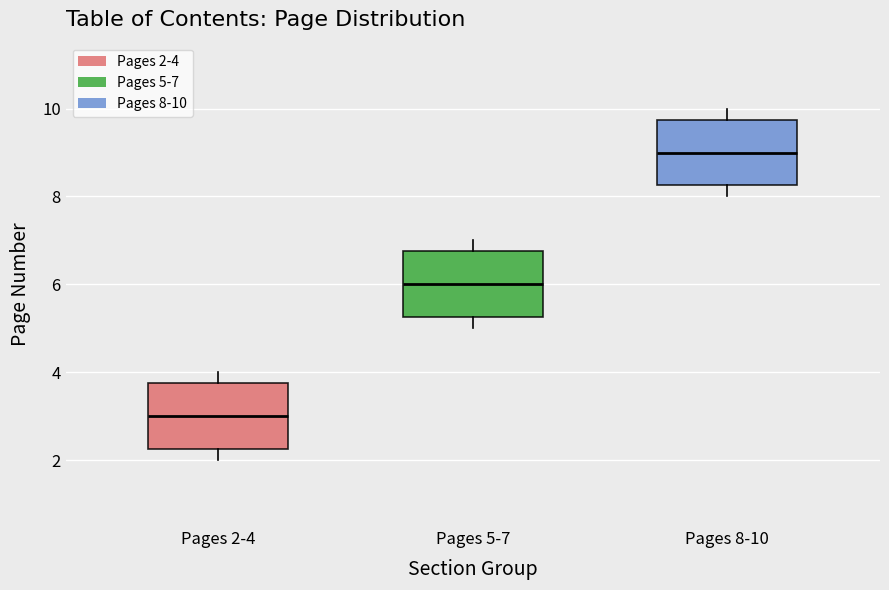

Reading left to right, transcribe this box plot: for each box, give where its median line is, the range the box spans, and where its two whiskers end, as read against the y-axis. The values are not printed on the chart, so give them approximately, as read against the axis.

Pages 2-4: median 3.0, box 2.2 to 3.8, whiskers 2.0 to 4.0
Pages 5-7: median 6.0, box 5.2 to 6.8, whiskers 5.0 to 7.0
Pages 8-10: median 9.0, box 8.2 to 9.8, whiskers 8.0 to 10.0